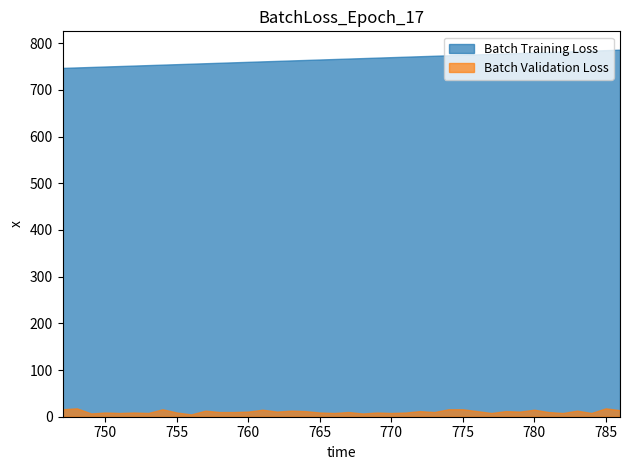

Which series has the largest total across all categories?

Batch Training Loss